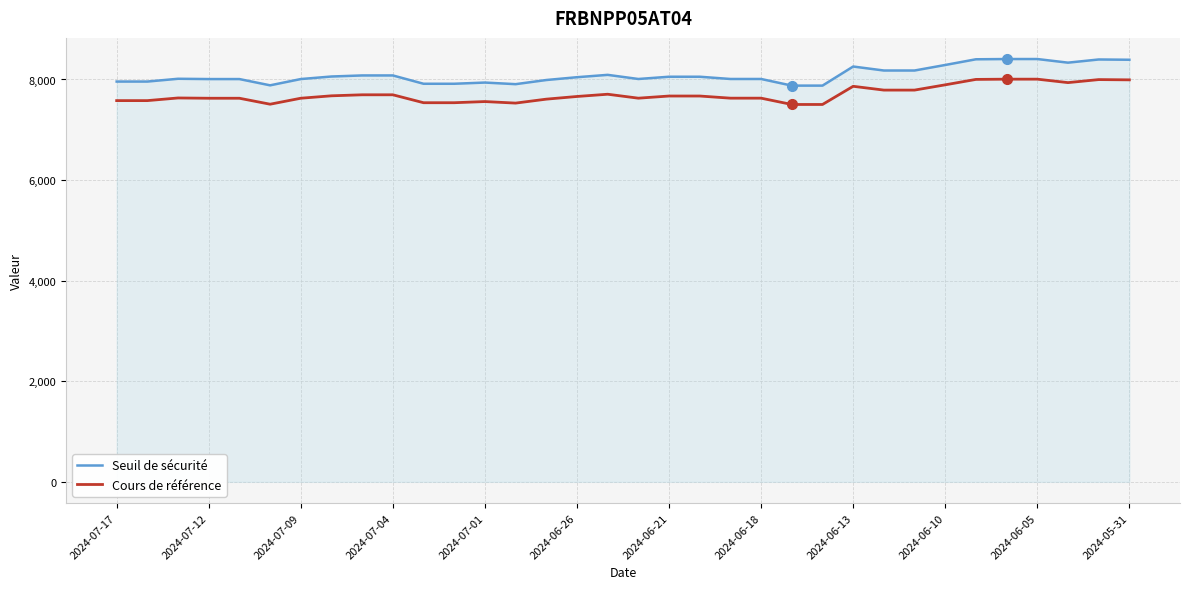

What is the minimum value shown in the chart?

7503.3